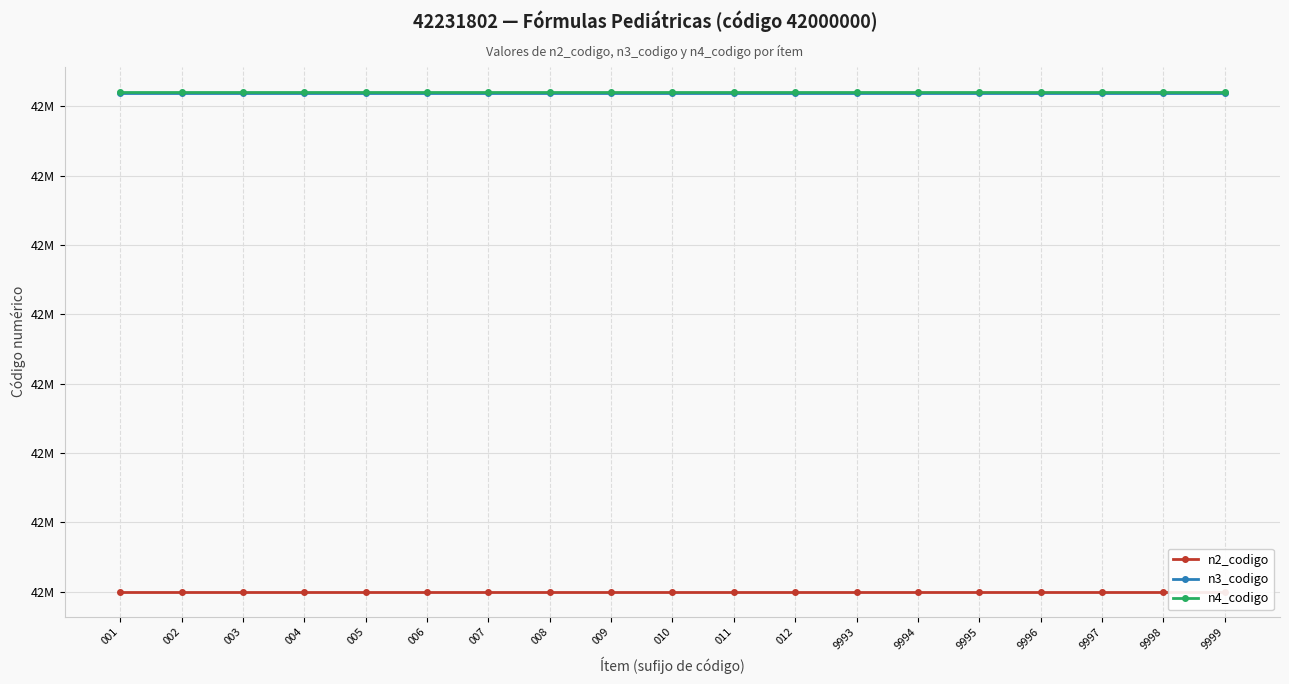

The n3_codigo series shows 42231800 at 011. True or false?

True